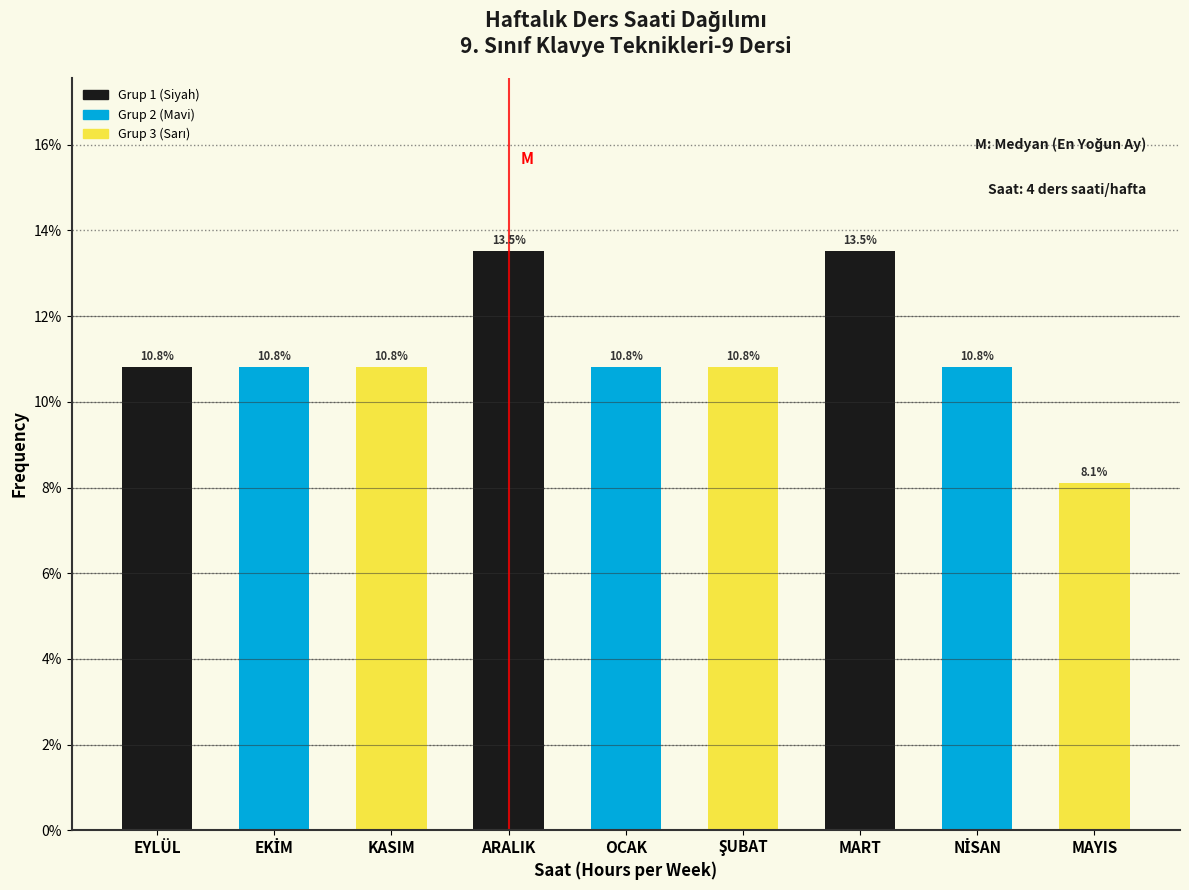

Reading left to right, list all the values displayed in this chart.

10.8	10.8	10.8	13.5	10.8	10.8	13.5	10.8	8.1